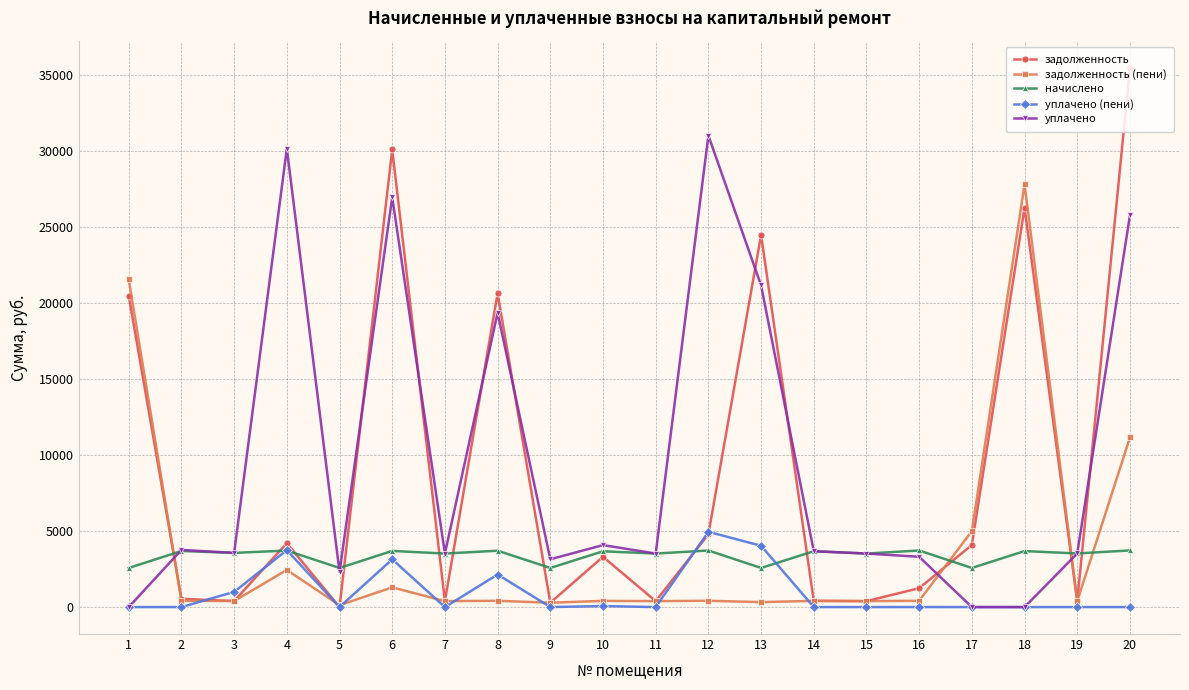

The value of задолженность (пени) at 19 is 392.2. True or false?

True